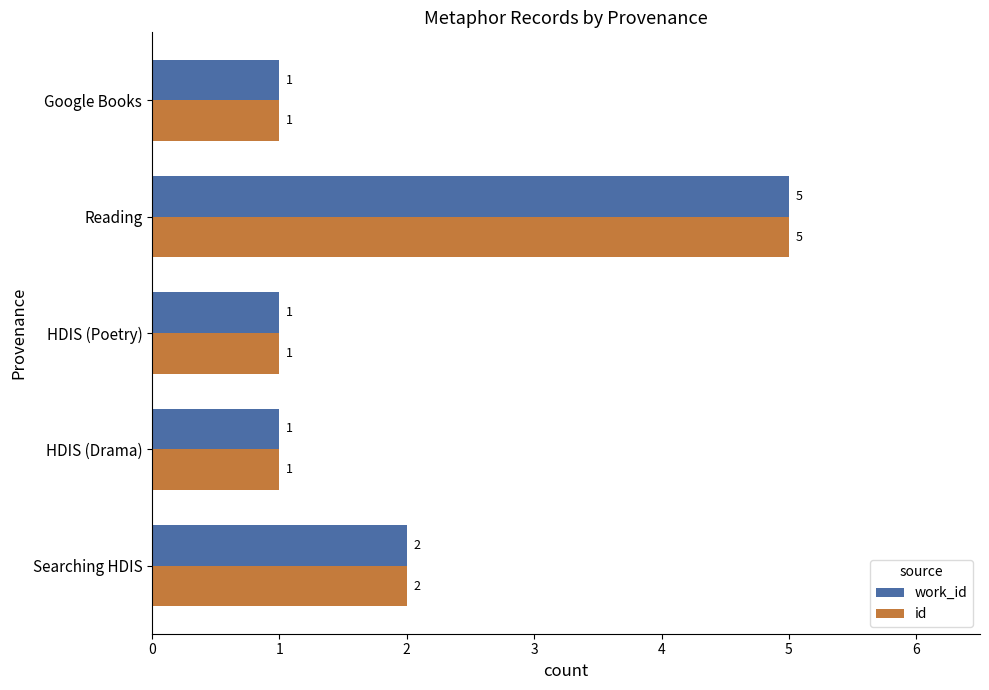

How many work_id values are between 1 and 2?

4